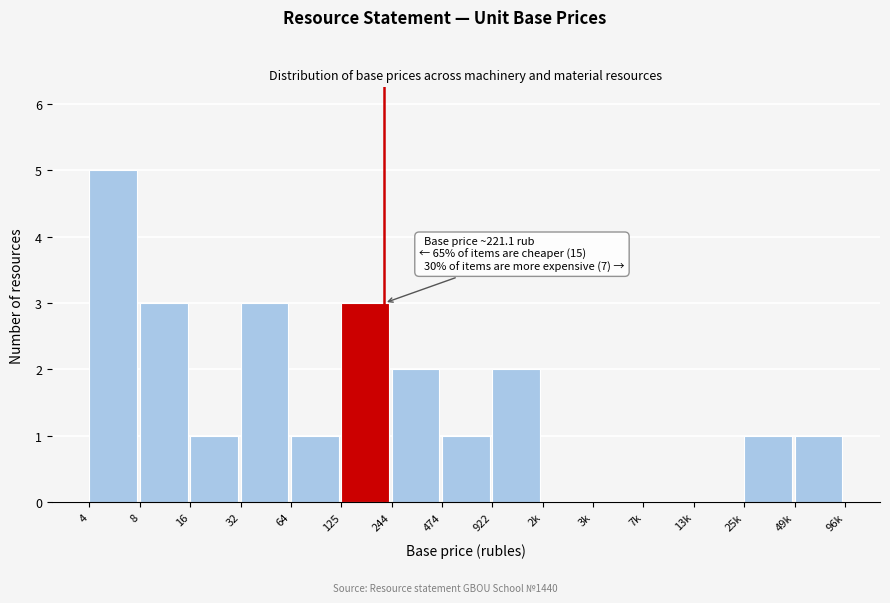

Reading left to right, list all the values displayed in this chart.

4=5	8=3	16=1	32=3	64=1	125=3	244=2	474=1	922=2	2k=0	3k=0	7k=0	13k=0	25k=1	49k=1